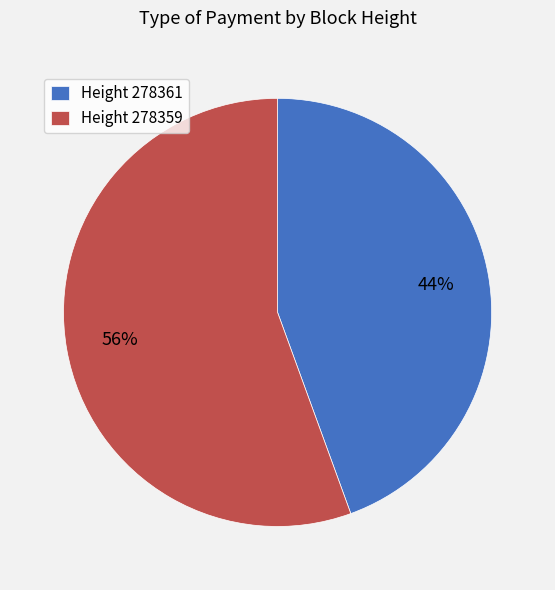

Between Height 278359 and Height 278361, which is larger?

Height 278359